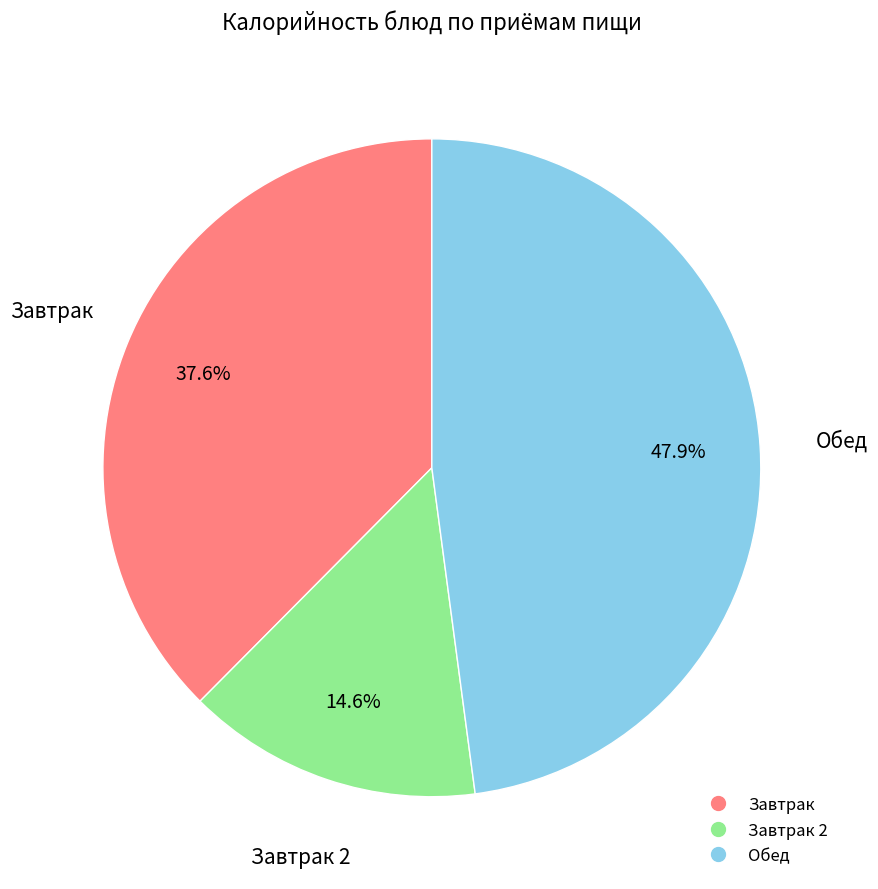

Does any single category account for the majority?

No